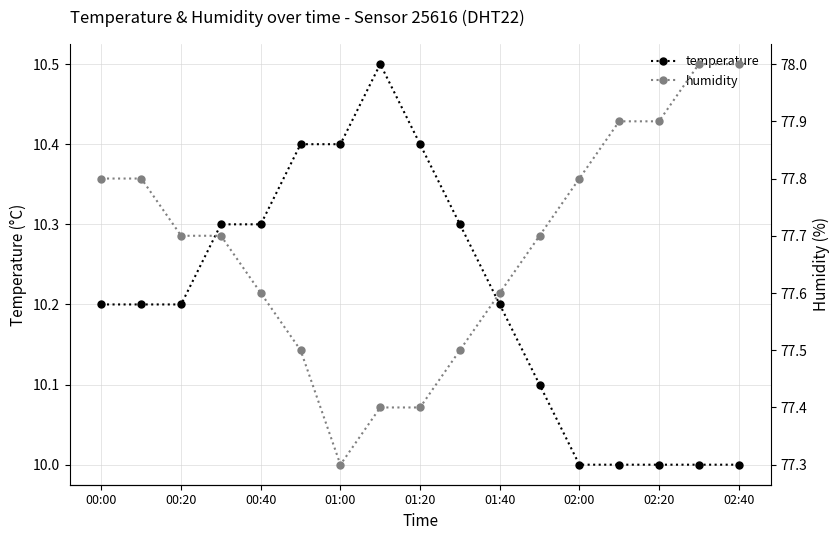

How many lines are shown in the chart?

2